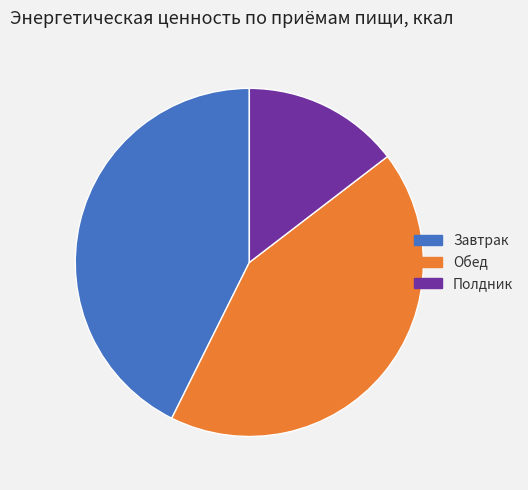

What is the smallest slice in the pie chart?

Полдник